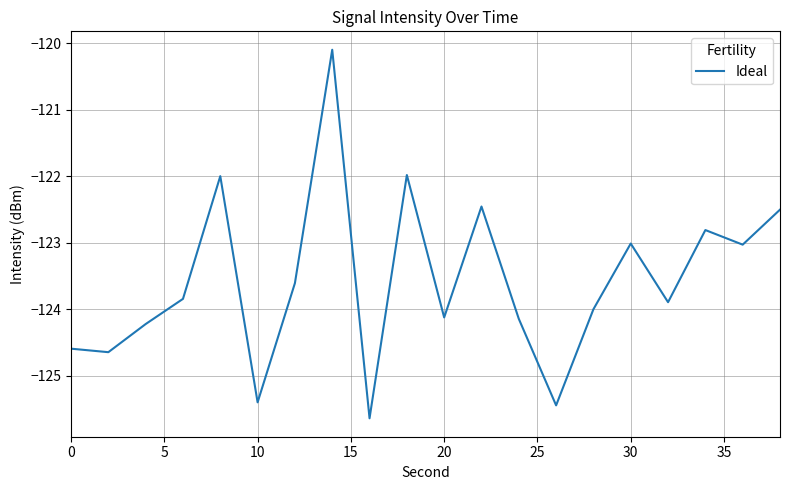

What is the smallest value displayed?

-125.6